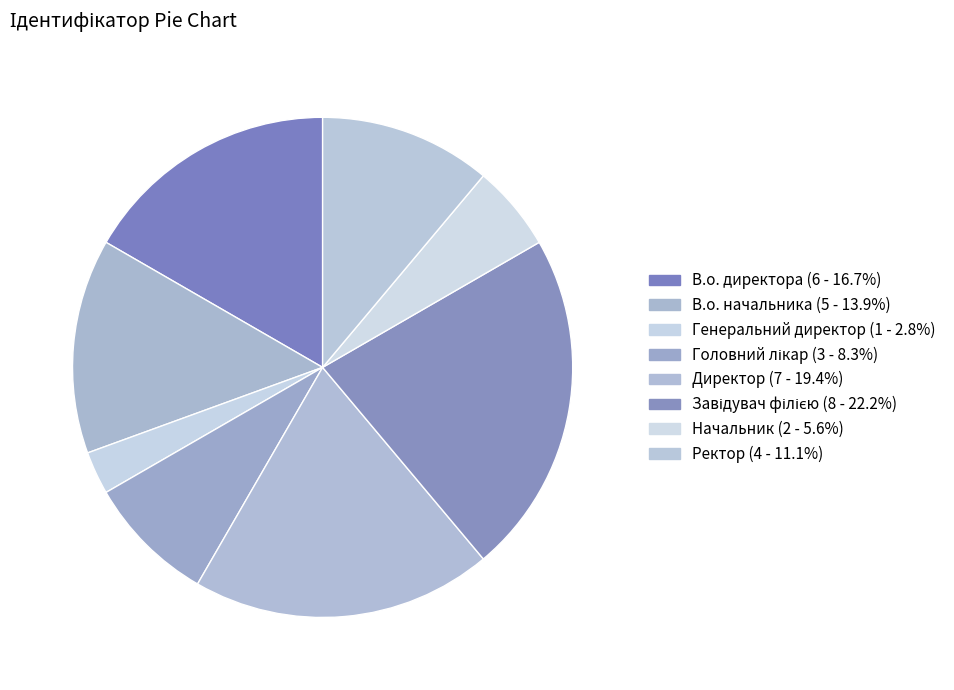

Is it true that Начальник is 1% of the pie?

False